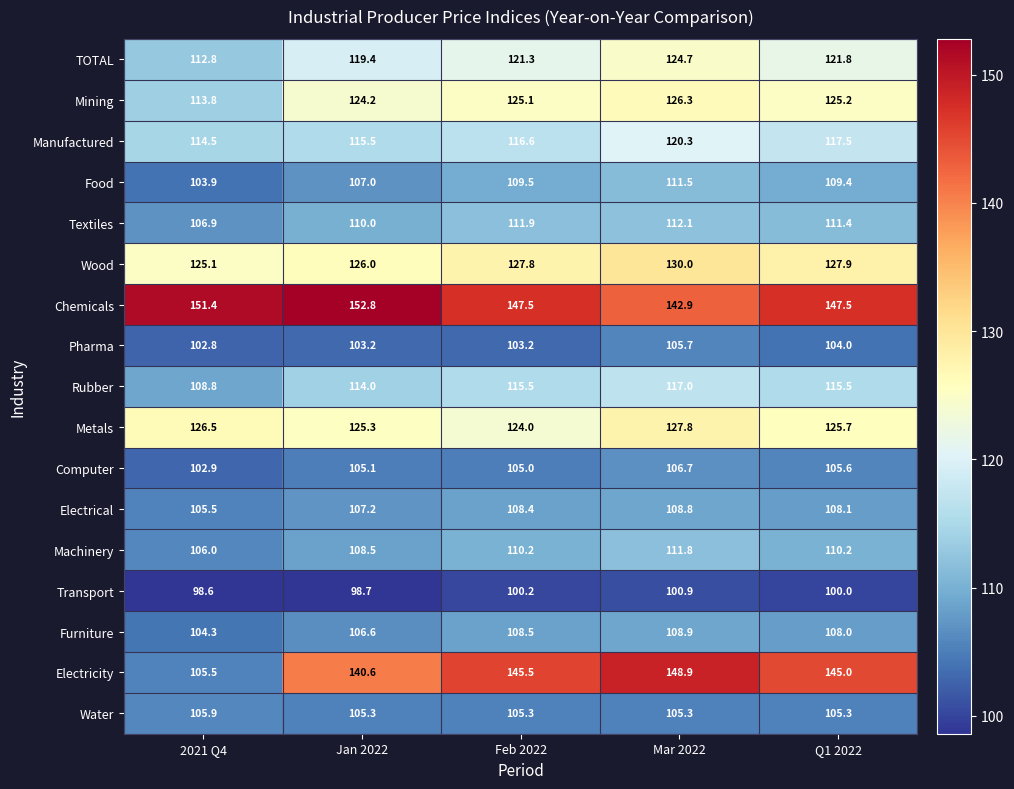

Is the value of Pharma at Jan 2022 greater than the value of Electrical at Feb 2022?

No